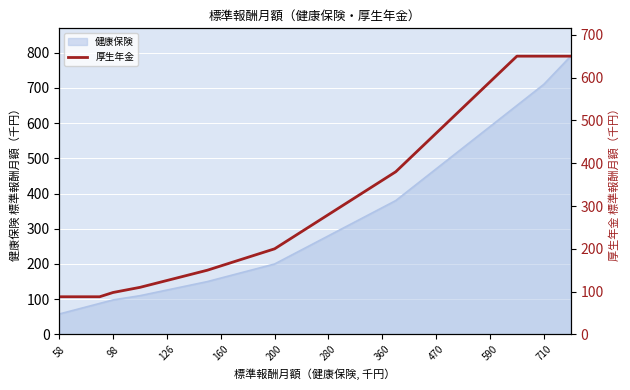

The 健康保険 series shows 160 at 160. True or false?

True